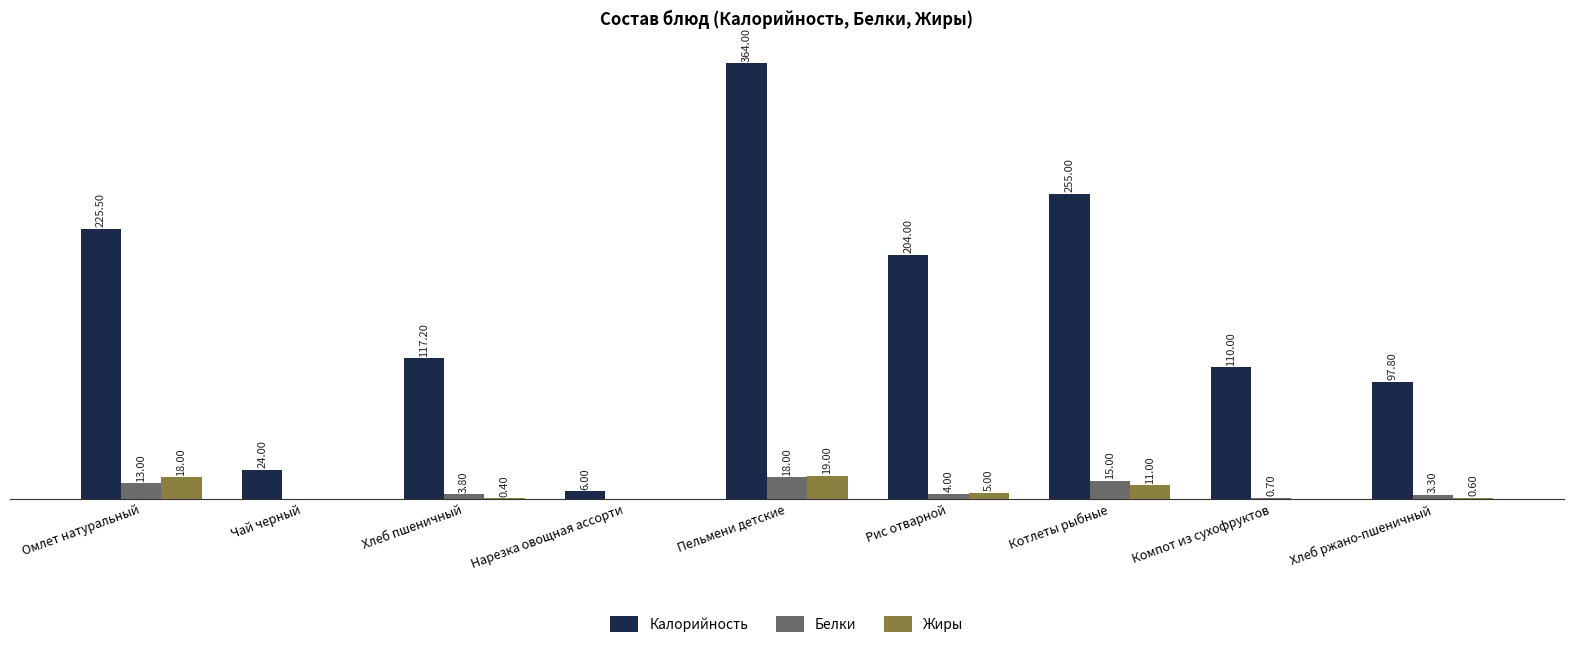

Which series has the largest total across all categories?

Калорийность